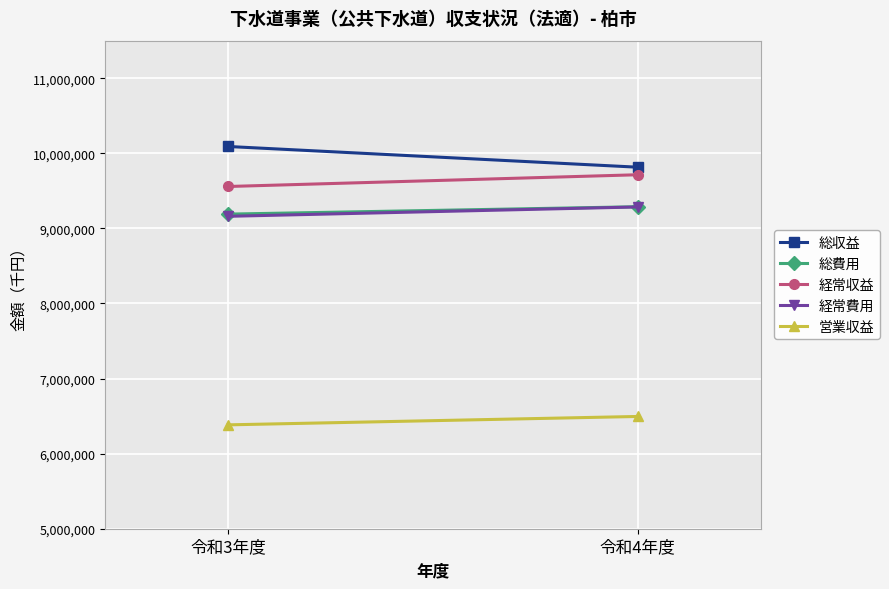

What is the difference between the maximum and minimum values in the 営業収益 series?

111684